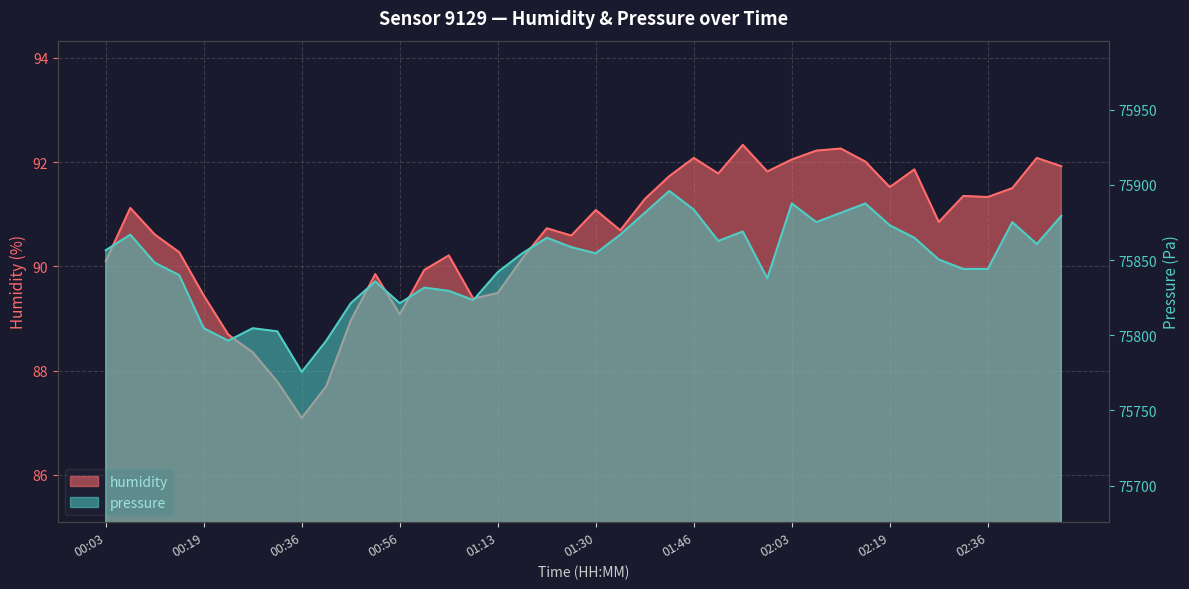

The humidity series shows 89.8 at 00:52. True or false?

True